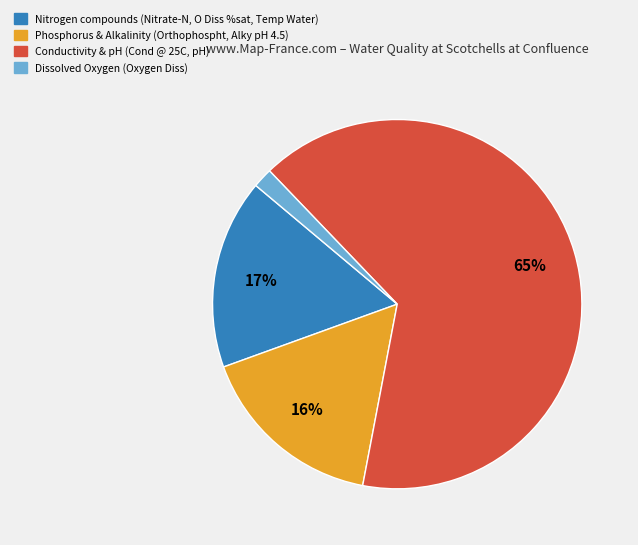

To the nearest percent, what is the average slice percentage?

25%